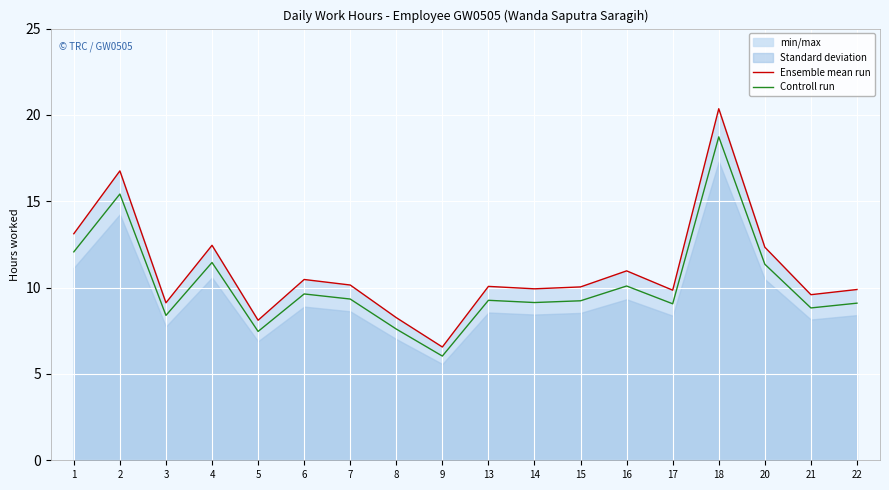

Reading right to left, what are all the values shown in this chart?

Ensemble mean run: 22=9.9	21=9.6	20=12.3	18=20.4	17=9.8	16=11.0	15=10.0	14=9.9	13=10.1	9=6.6	8=8.3	7=10.2	6=10.5	5=8.1	4=12.4	3=9.1	2=16.8	1=13.1
Controll run: 22=9.1	21=8.8	20=11.4	18=18.7	17=9.1	16=10.1	15=9.2	14=9.1	13=9.3	9=6.0	8=7.6	7=9.3	6=9.6	5=7.5	4=11.5	3=8.4	2=15.4	1=12.1